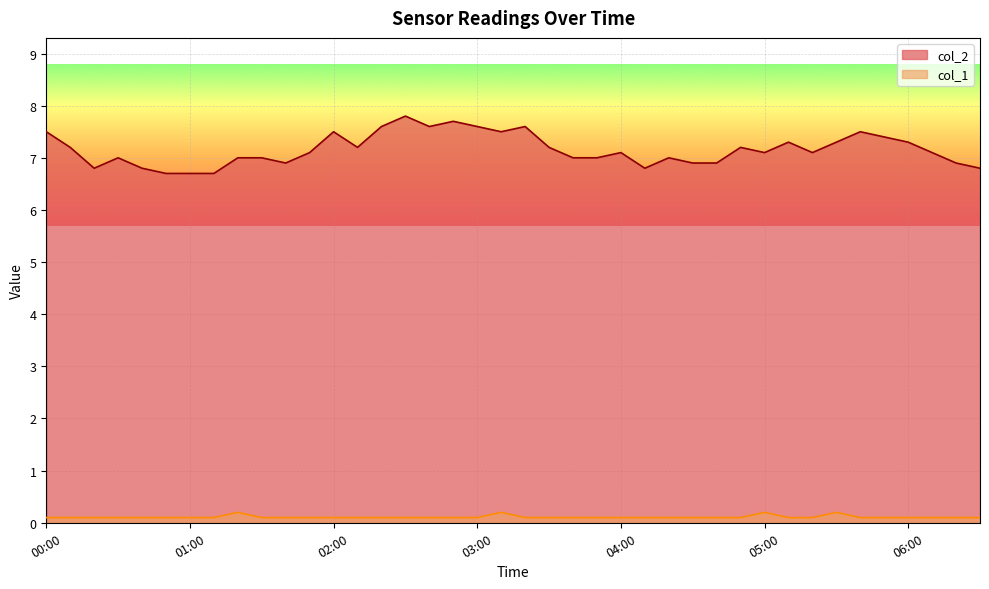

List the series in order of their peak value, highest first.

col_2, col_1